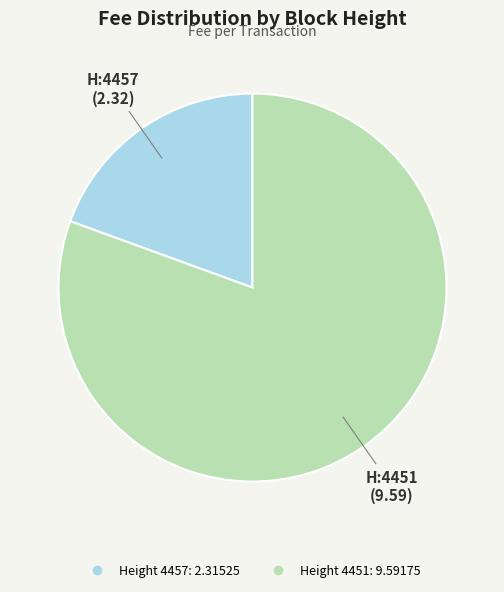

Does any single category account for the majority?

Yes